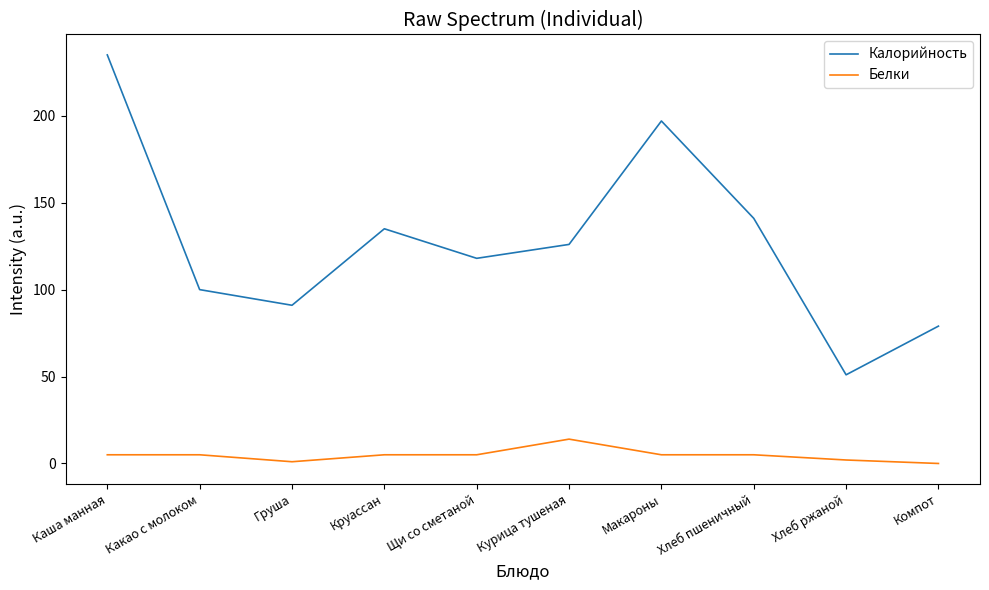

What position from the right is Какао с молоком?

9